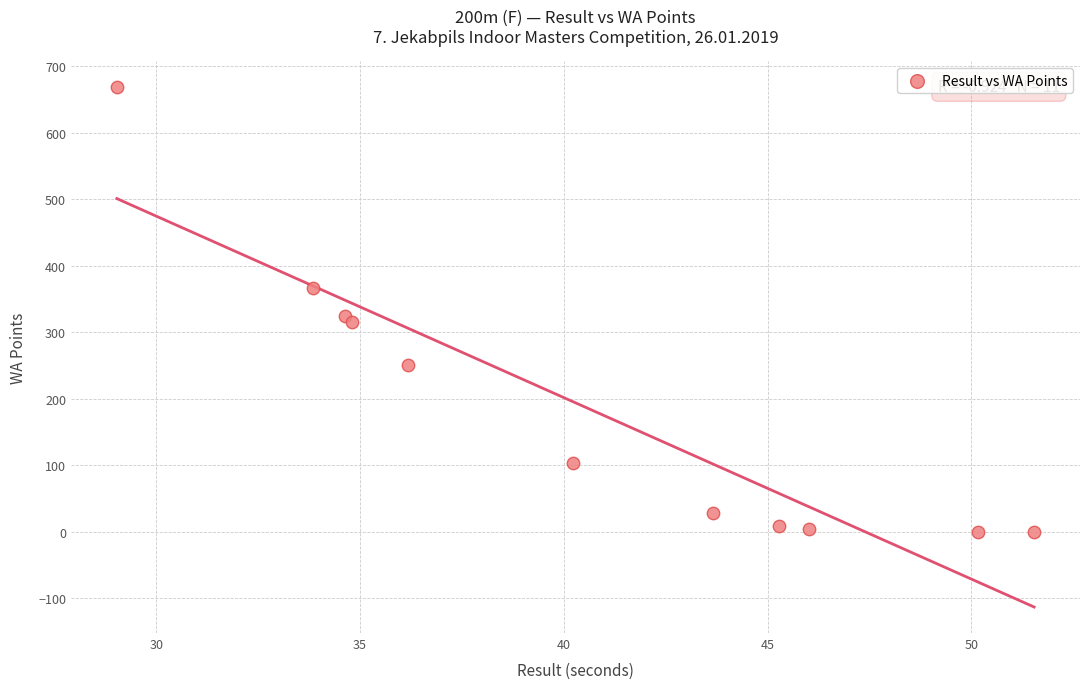

What is the average Y value?

188